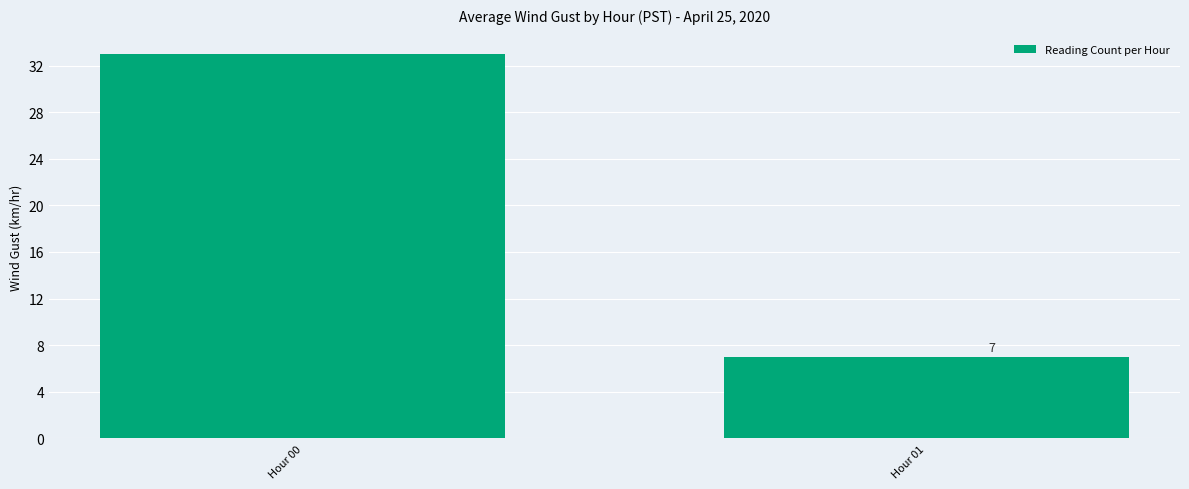

What is the change in value from Hour 00 to Hour 01?

-26